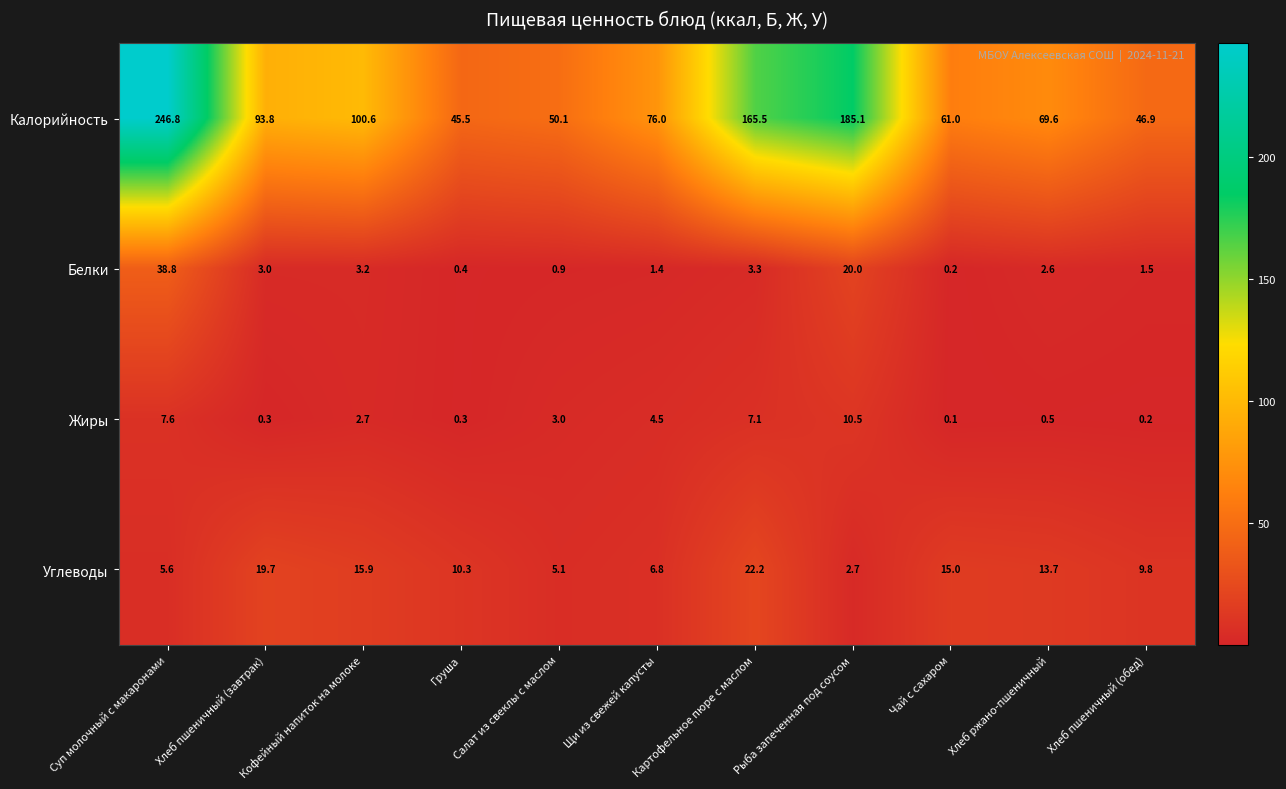

What is the difference between the highest and lowest values at Чай с сахаром?

60.9